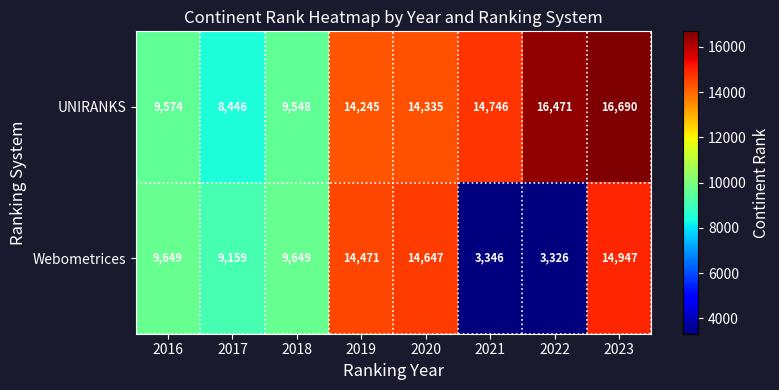

What is the average value of the UNIRANKS series?

13007